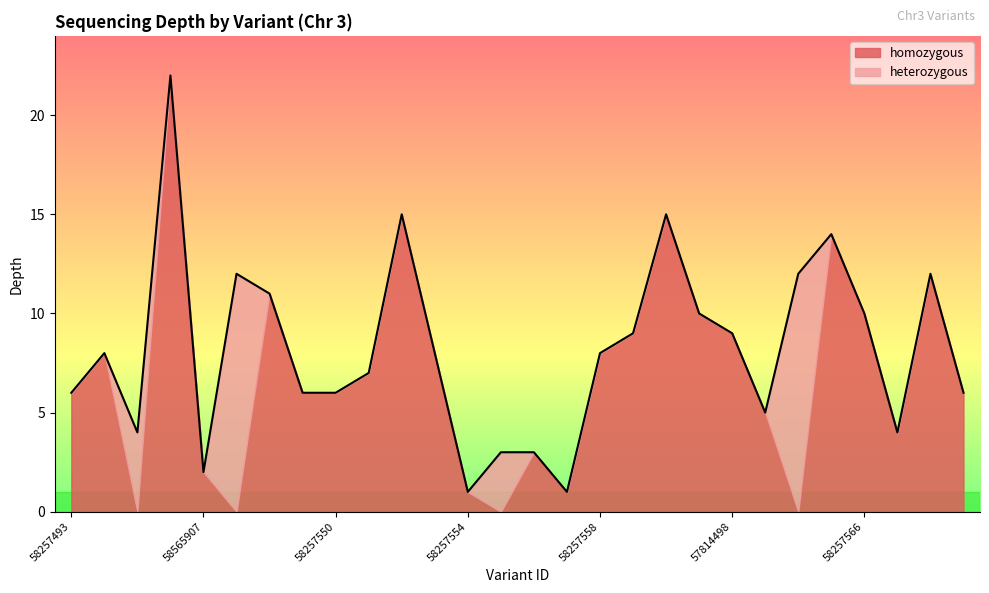

Reading left to right, extract all data points from this chart.

depth: 6	8	4	22	2	12	11	6	6	7	15	8	1	3	3	1	8	9	15	10	9	5	12	14	10	4	12	6
homozygous: 6	8	0	22	2	0	11	6	6	7	15	8	1	0	3	1	8	9	15	10	9	5	0	14	10	4	12	6
heterozygous: 0	0	4	0	0	12	0	0	0	0	0	0	0	3	0	0	0	0	0	0	0	0	12	0	0	0	0	0